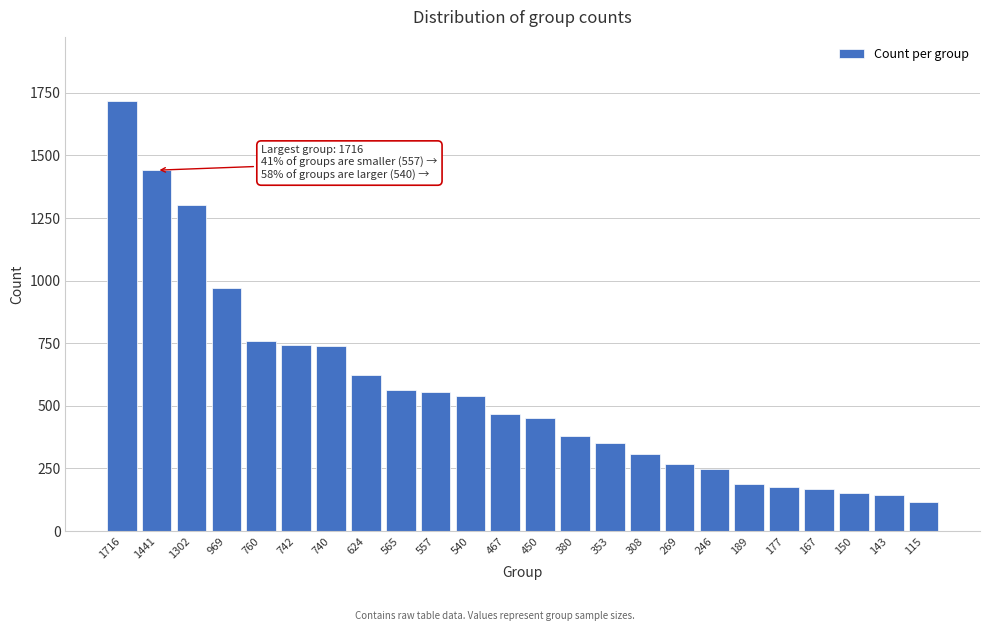

What is the sum of all values?

13370